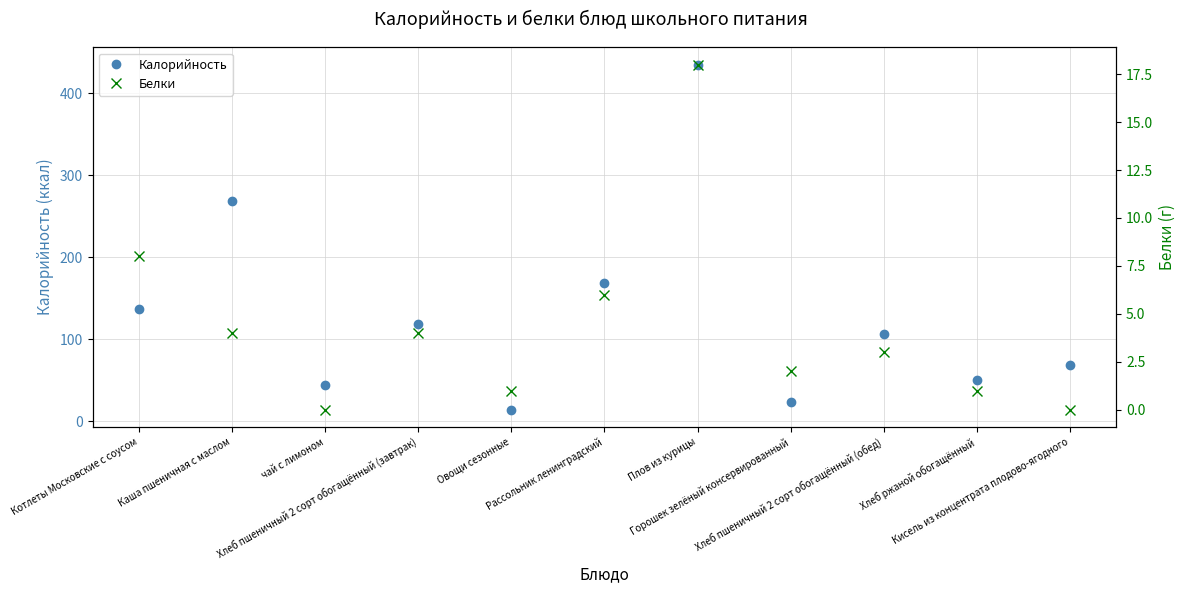

True or false: Белки has a value of 7 at чай с лимоном.

False